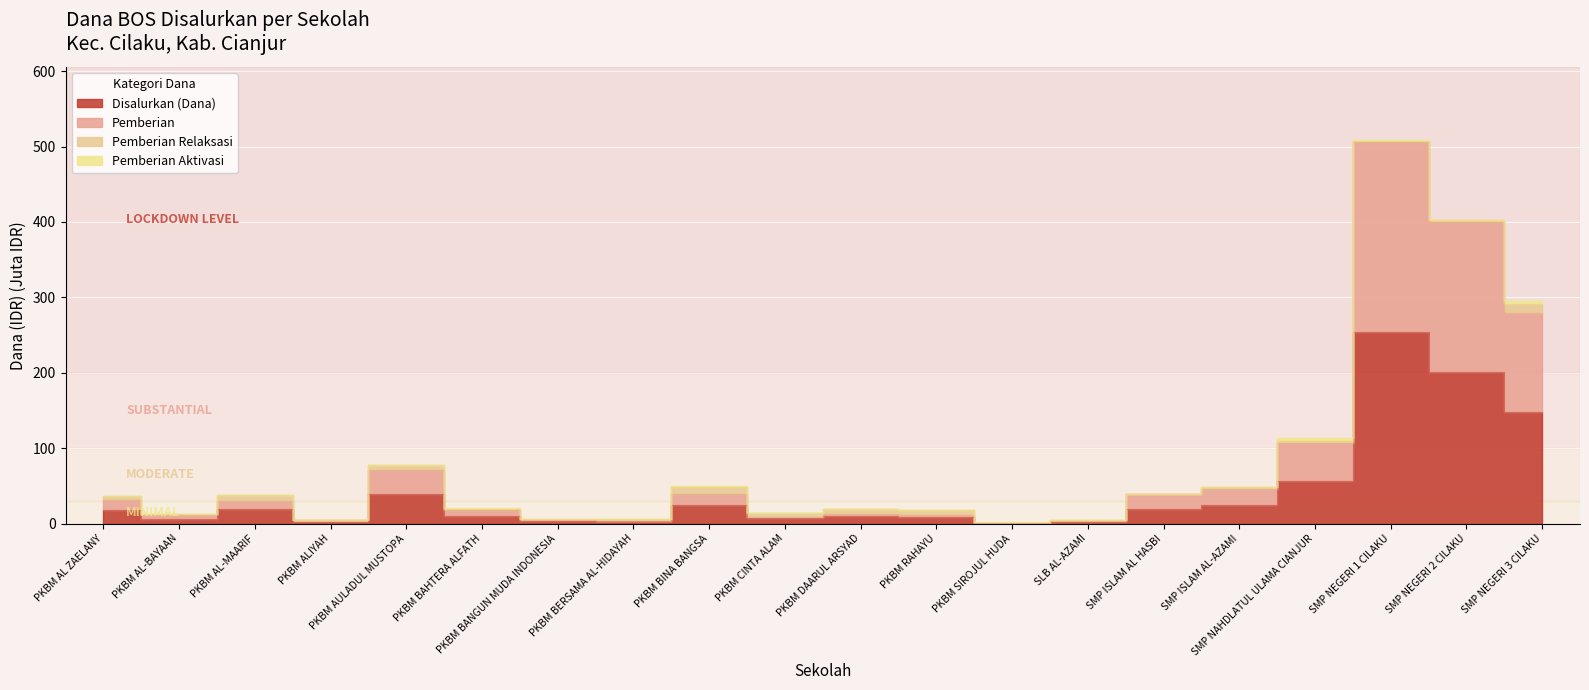

True or false: Pemberian and Disalurkan (Dana) cross at least once.

False